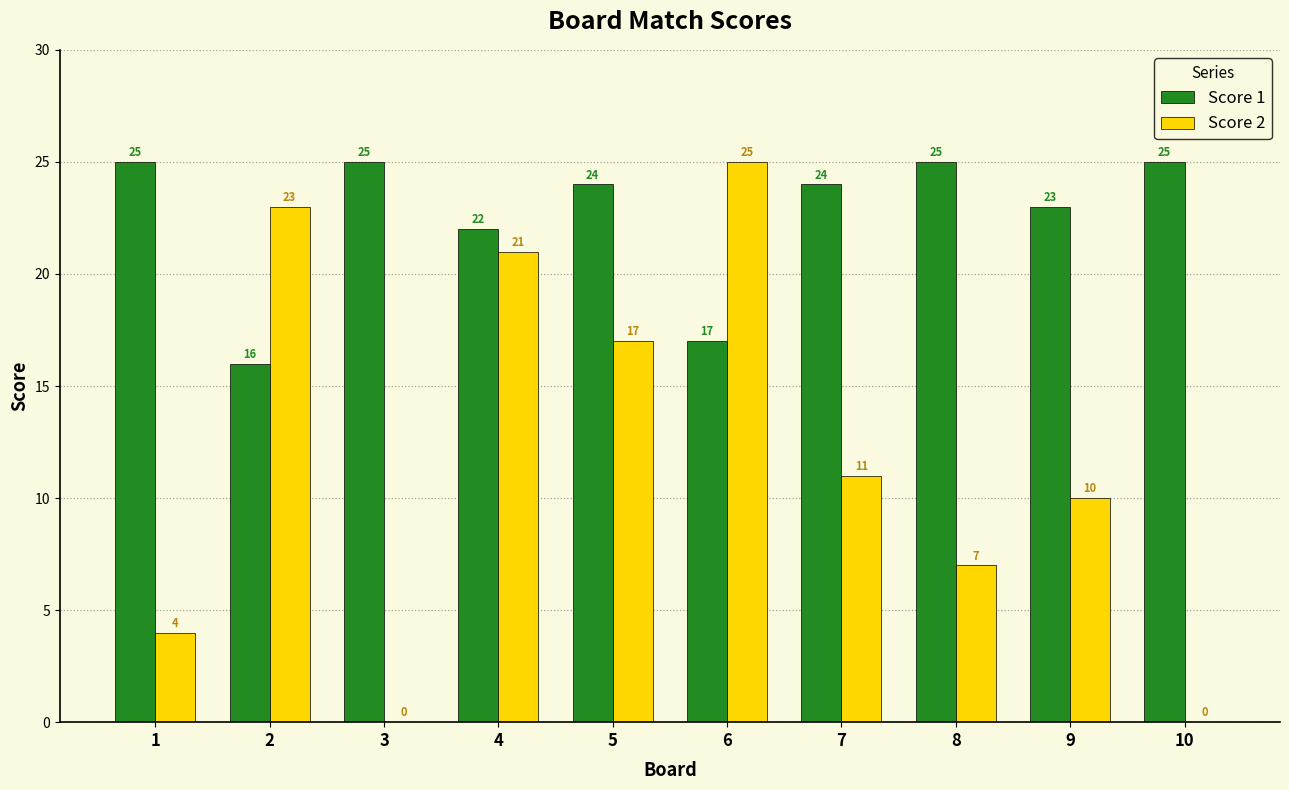

Between 2 and 5, which series saw the biggest shift?

Score 1